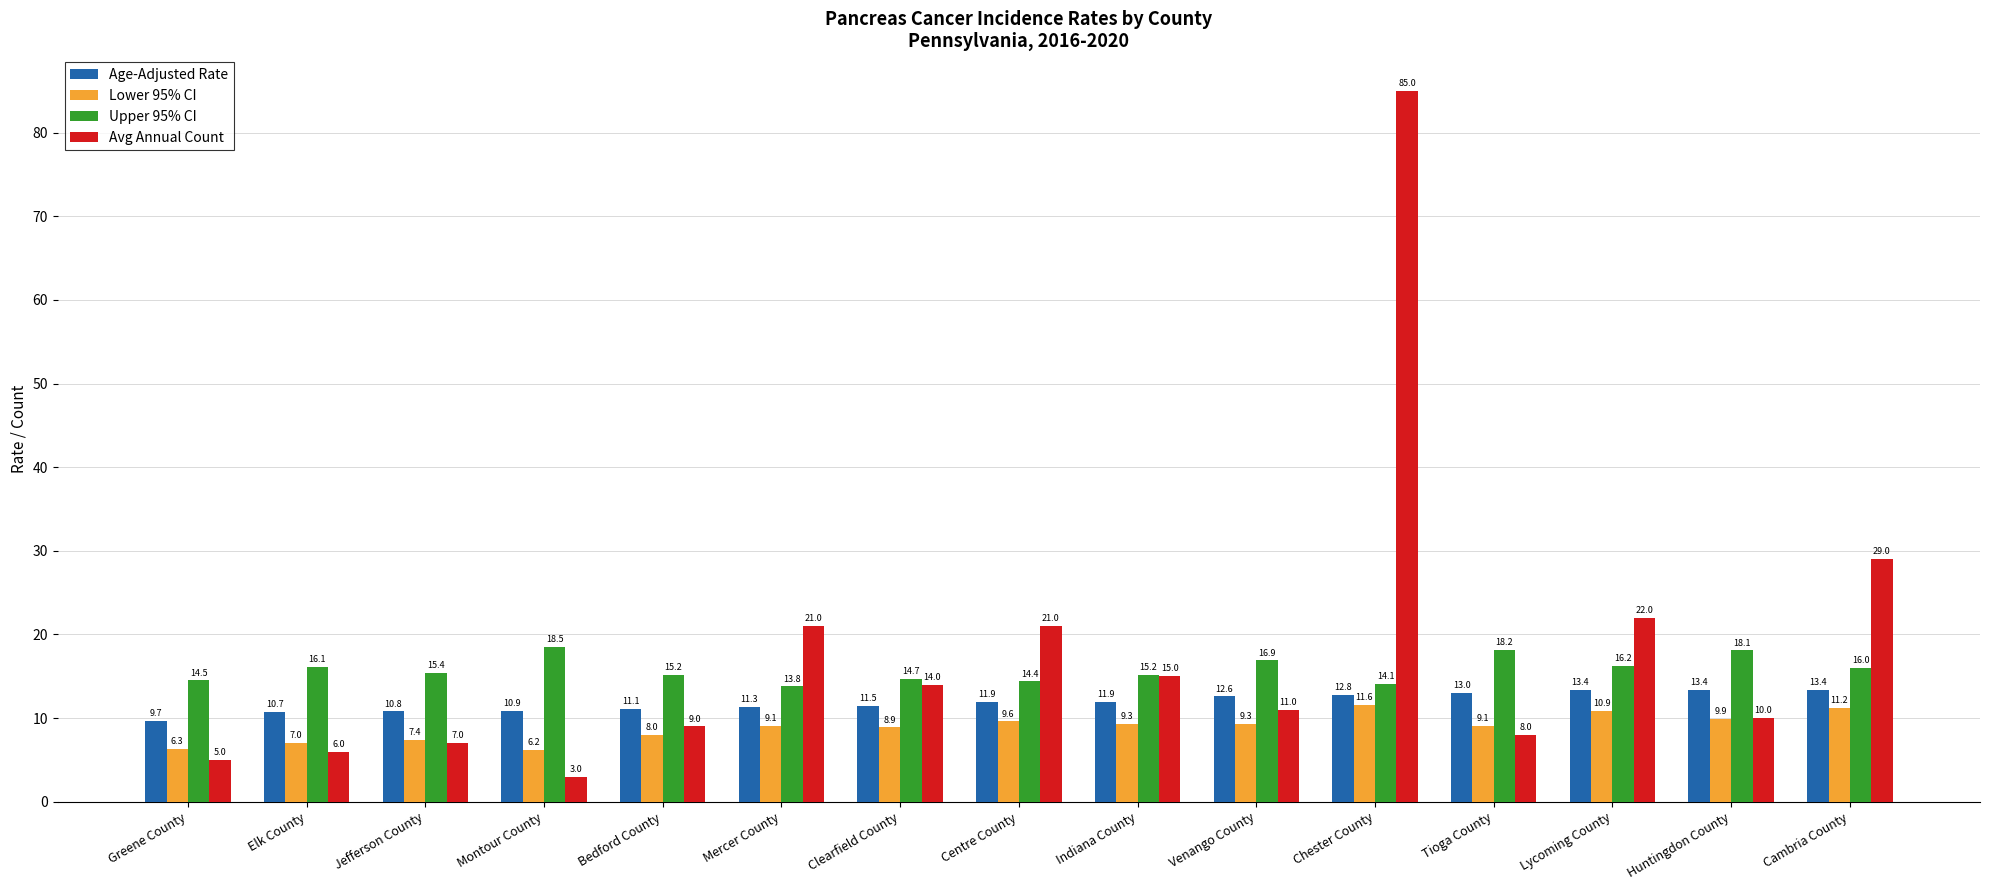

What position from the right is Elk County?

14